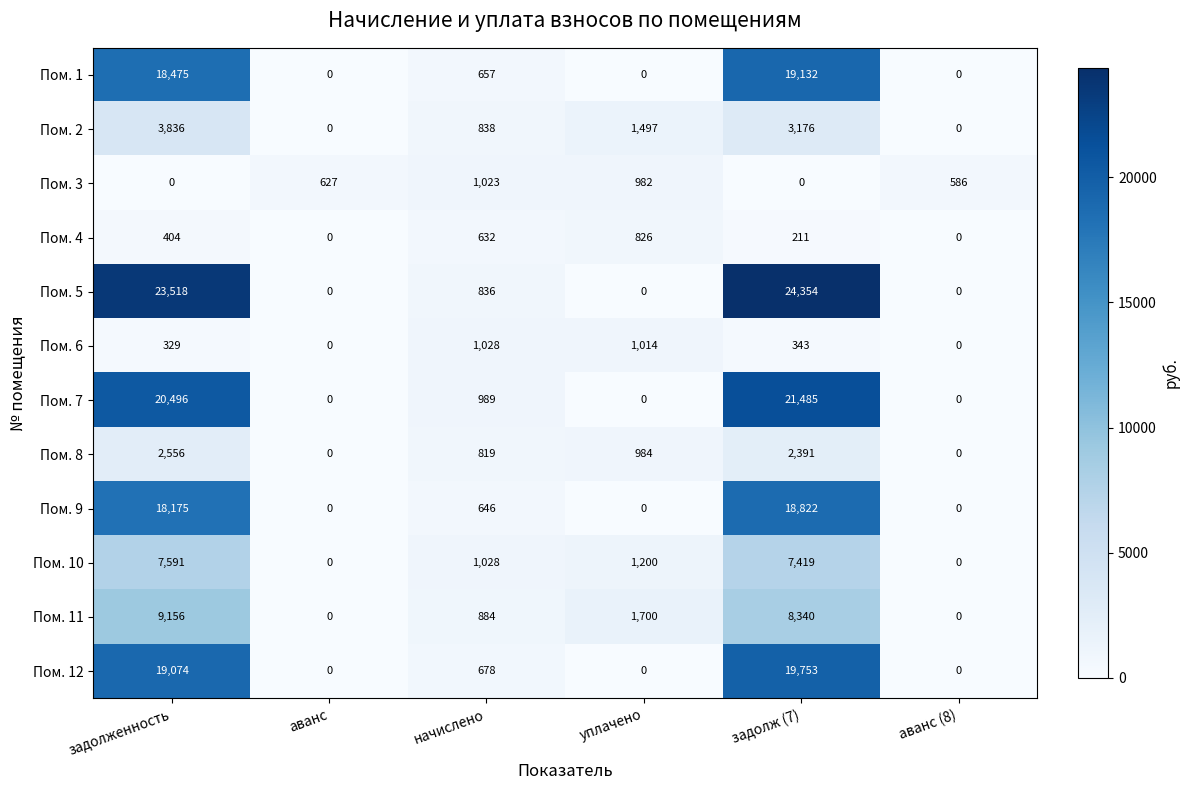

Which series has the largest range (max minus min)?

Пом. 5